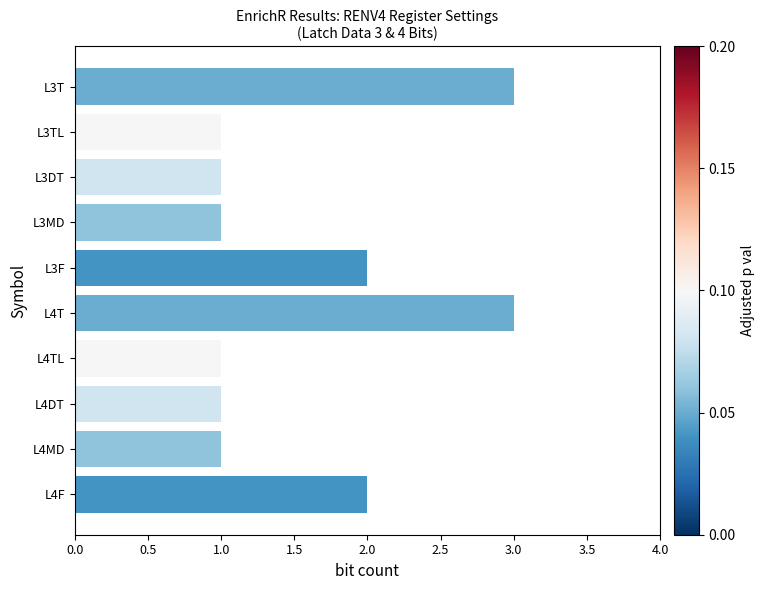

Reading top to bottom, list all the values displayed in this chart.

3	1	1	1	2	3	1	1	1	2